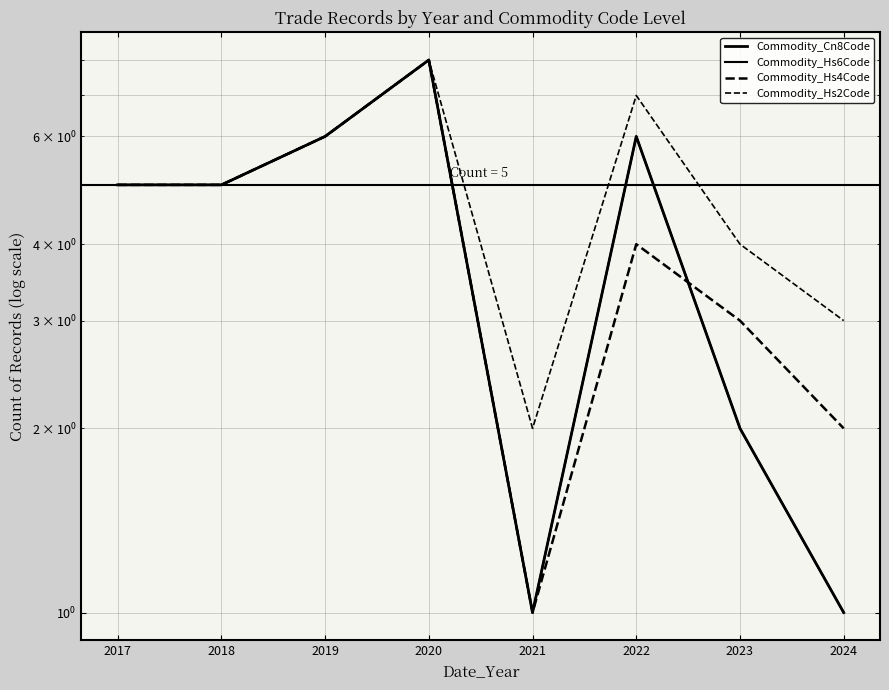

The value of Commodity_Hs2Code at 2017 is 5. True or false?

True